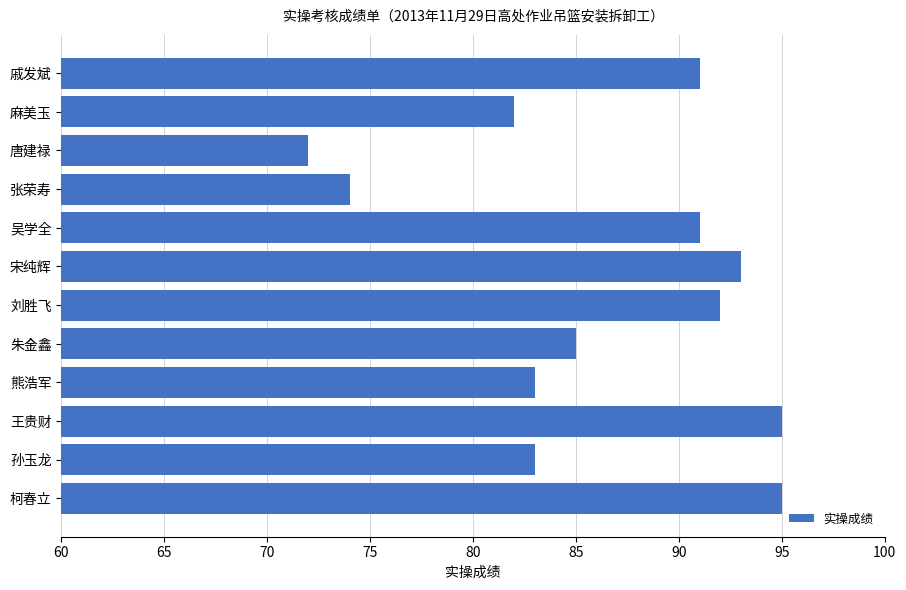

Read the value at 宋纯辉.

93